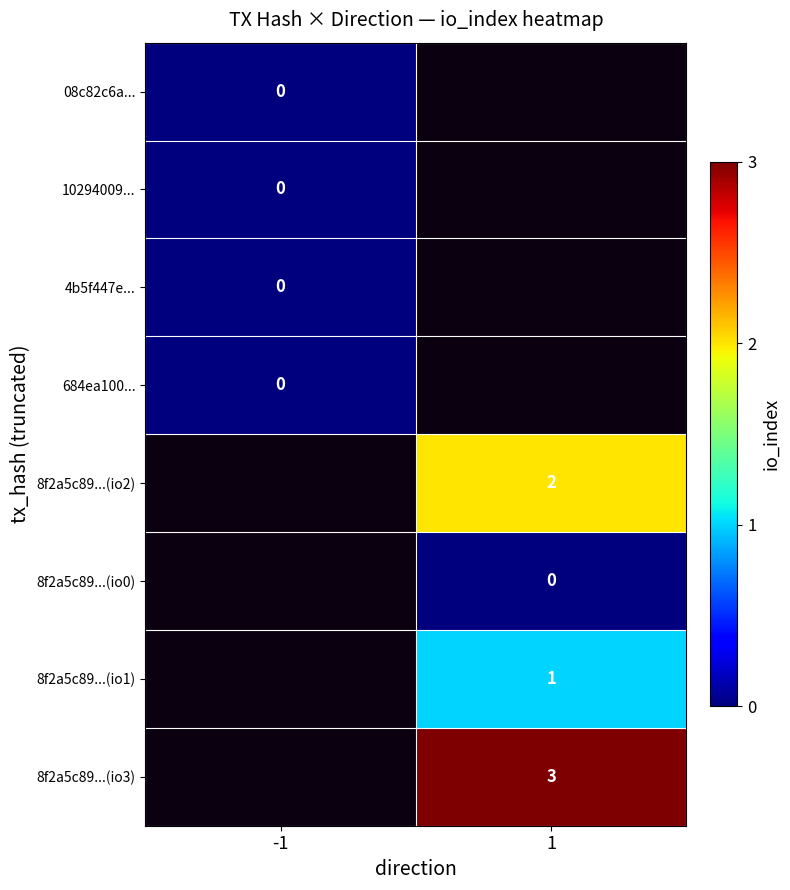

The 8f2a5c89...(io1) series shows 1 at 1. True or false?

True